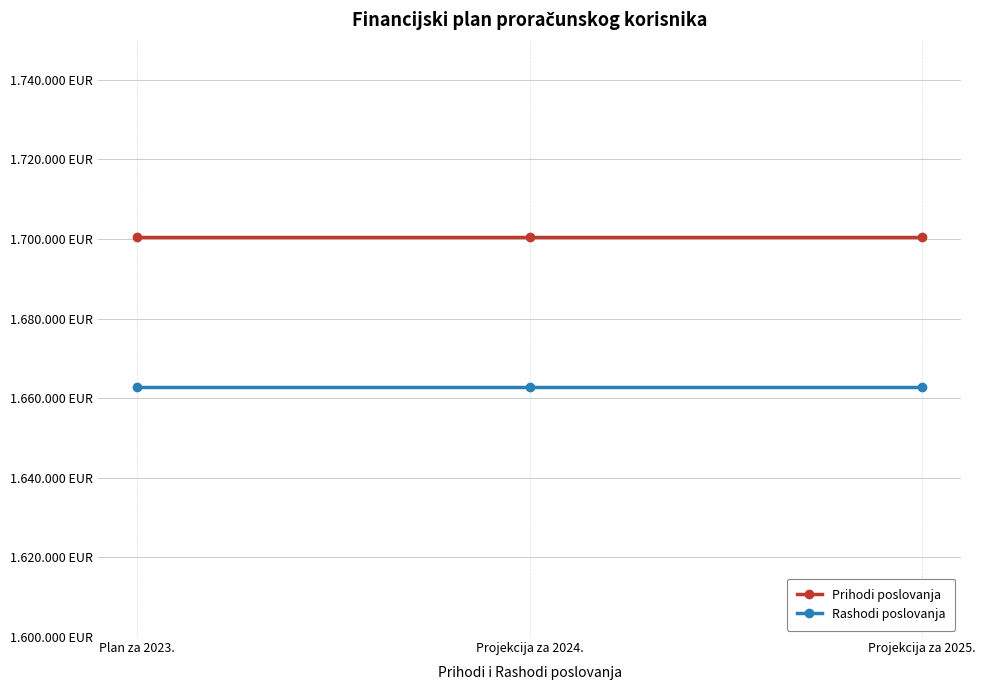

List the labels in order of Prihodi poslovanja value, smallest first.

Plan za 2023., Projekcija za 2024., Projekcija za 2025.